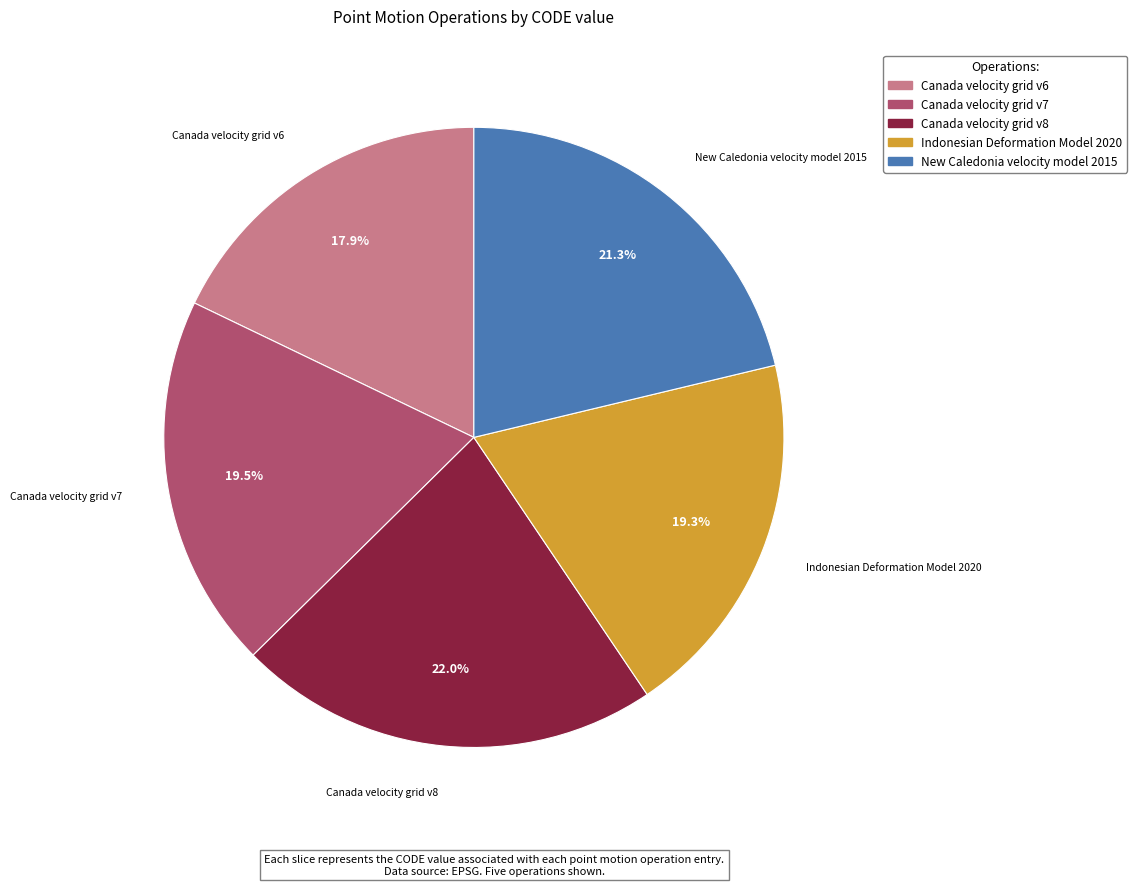

Combined, do Canada velocity grid v7 and Canada velocity grid v8 account for over 50%?

No